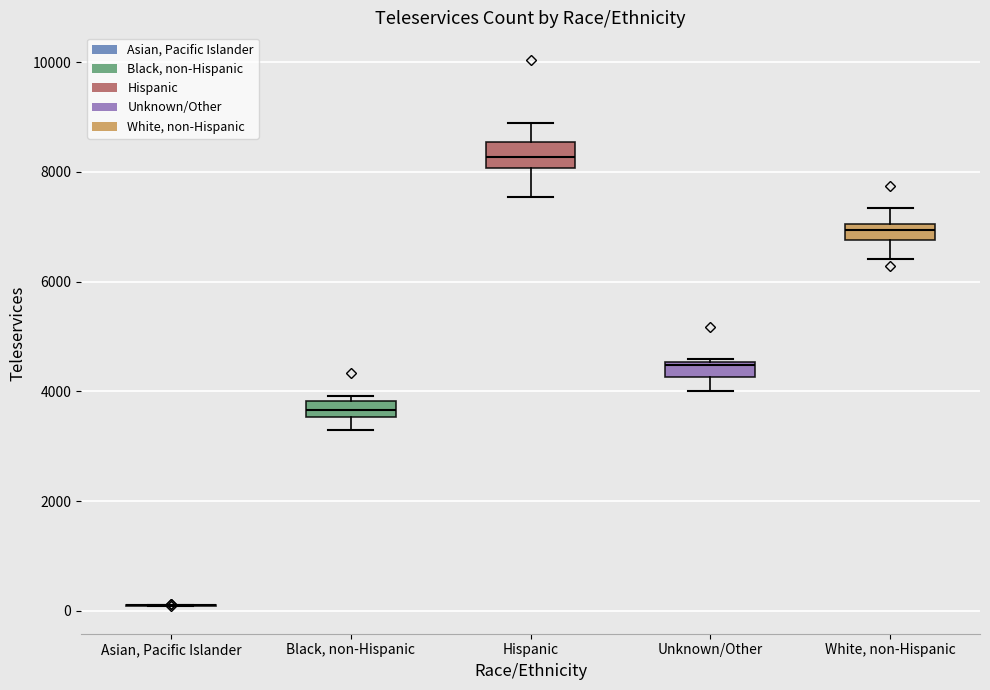

Where does the upper whisker of the box for Hispanic end on the y-axis? The values are not printed on the chart, so give them approximately, as read against the axis.

8800